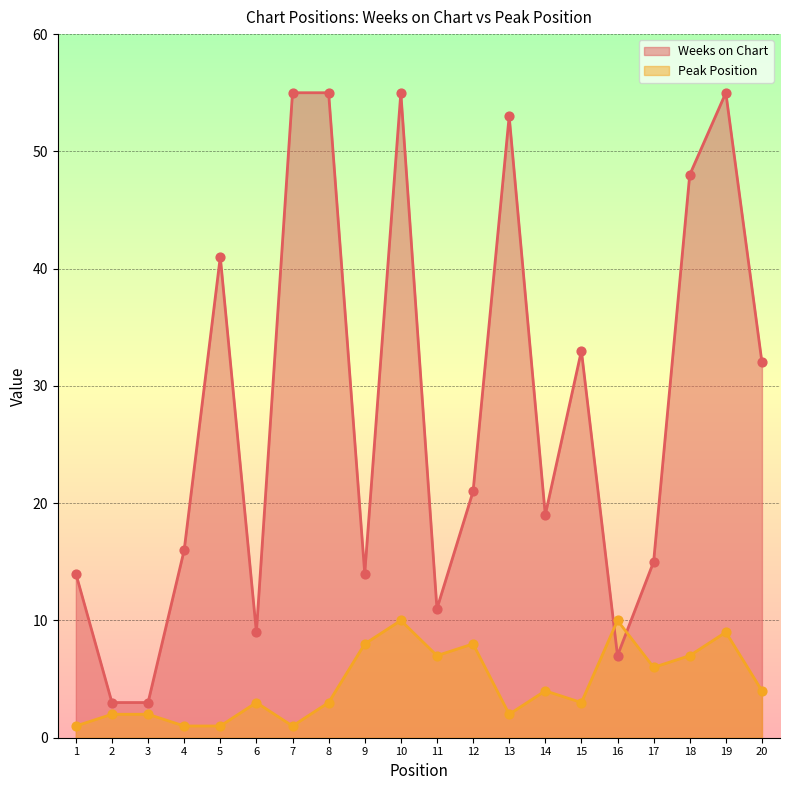

Which series has the largest Y range (max minus min)?

Weeks on Chart